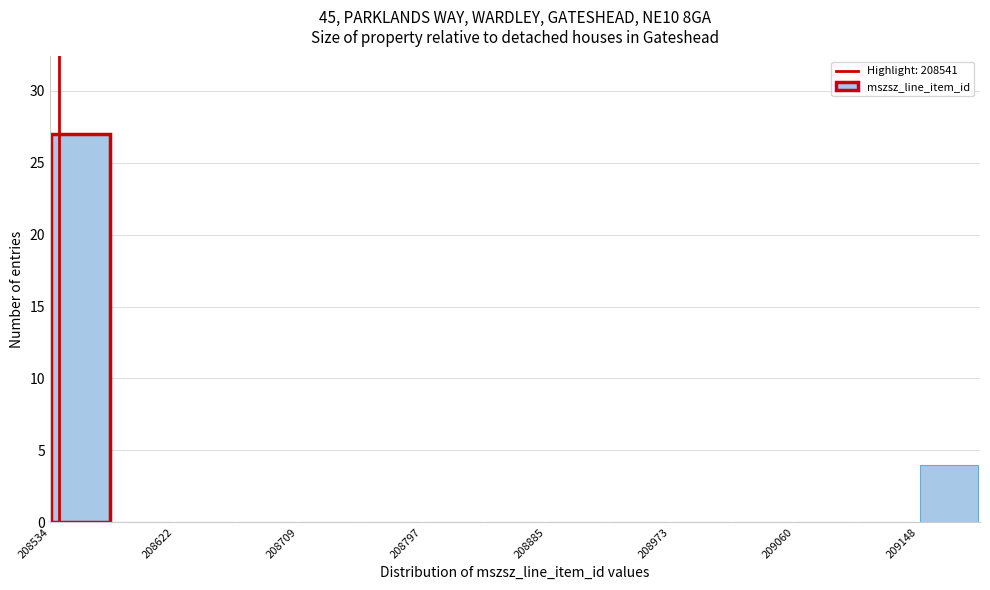

Reading left to right, list every bar in this chart as the range it spans on the x-axis followed by its height. Neither the bar edges nor the heights are printed on the chart, so give them approximately, as read against the axes.

208530 to 208580: 27
208580 to 208620: 0
208620 to 208670: 0
208670 to 208710: 0
208710 to 208750: 0
208750 to 208800: 0
208800 to 208840: 0
208840 to 208890: 0
208890 to 208930: 0
208930 to 208970: 0
208970 to 209020: 0
209020 to 209060: 0
209060 to 209100: 0
209100 to 209150: 0
209150 to 209190: 4